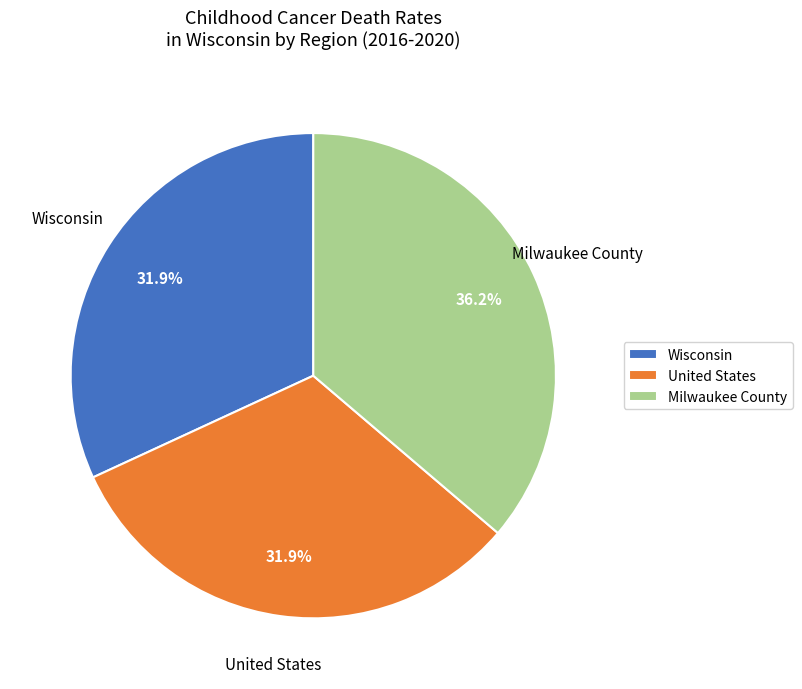

Approximately how many times larger is the value at Milwaukee County compared to United States?

1.1